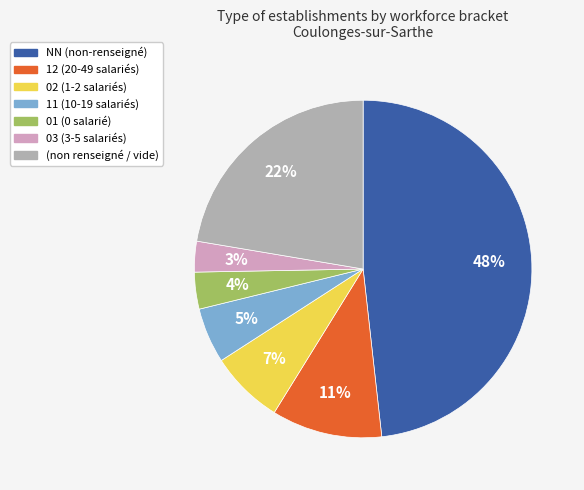

Does any single category account for the majority?

No